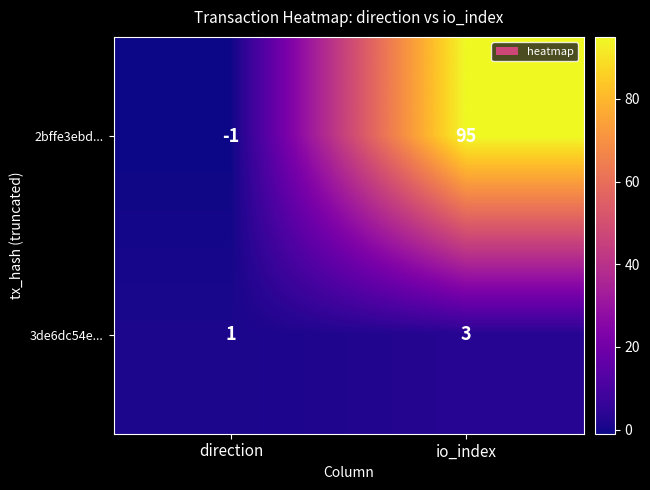

Count the number of categories in the chart.

2